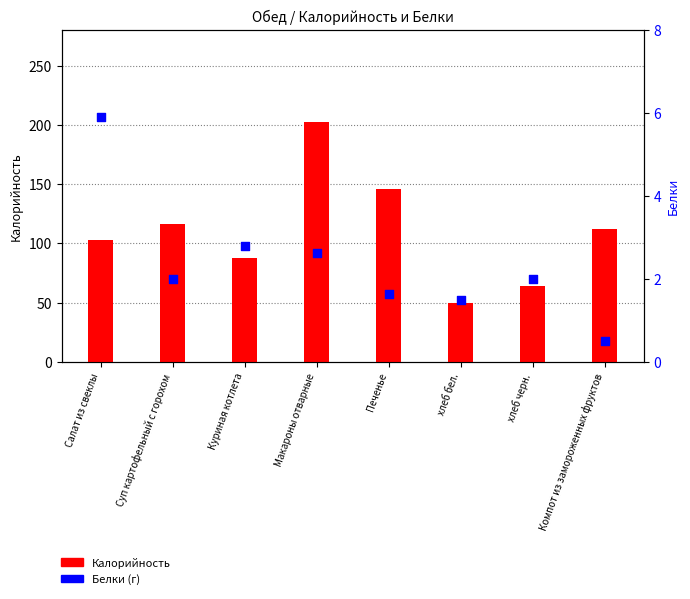

What is the total value across all series at Печенье?

147.4